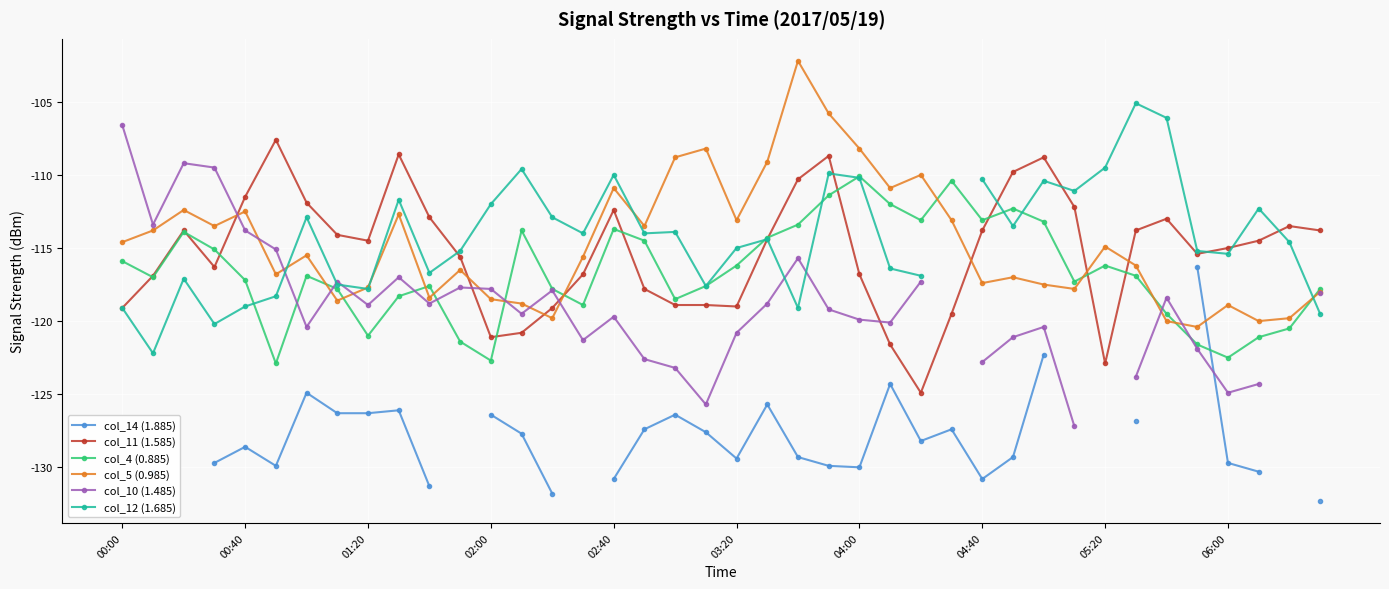

True or false: col_5 (0.985) has more than 2 interior local peaks.

True